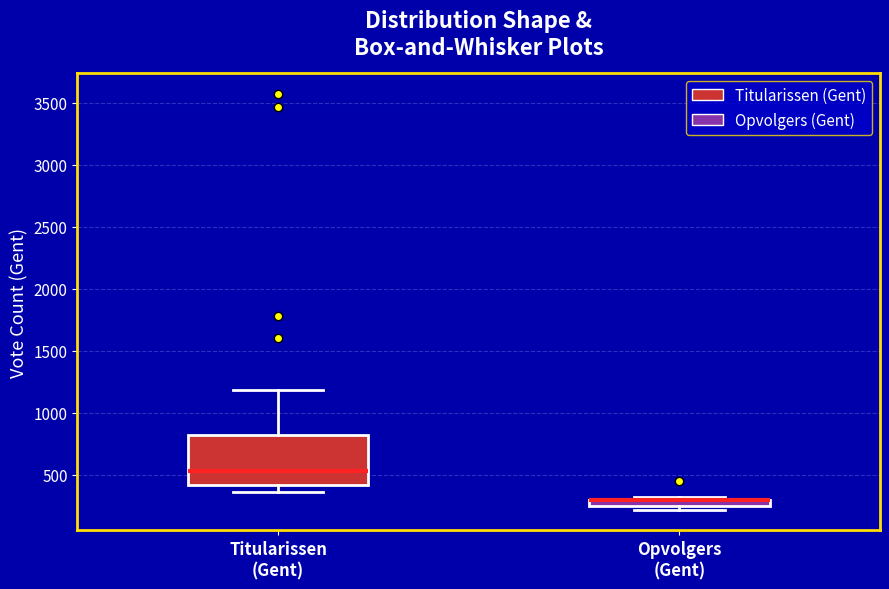

Where is the upper edge of the box for Opvolgers (Gent) on the y-axis? The values are not printed on the chart, so give them approximately, as read against the axis.

300